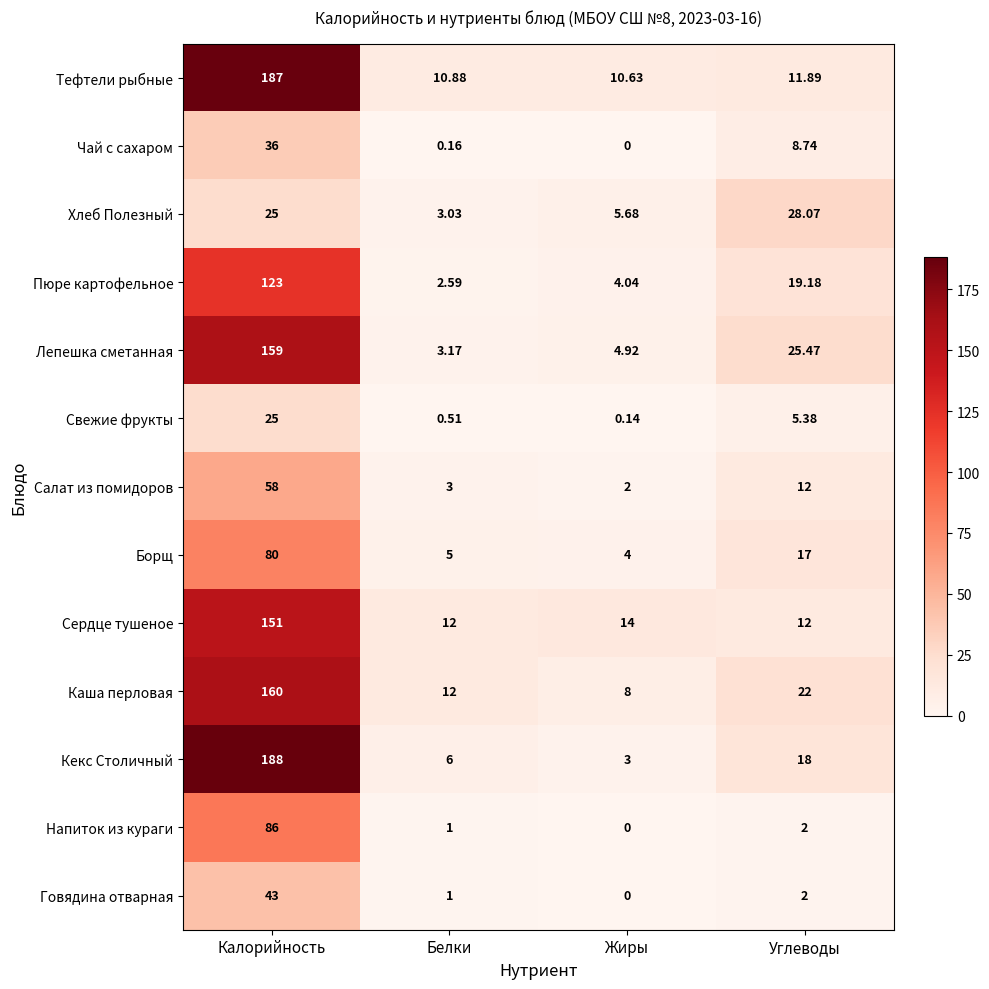

How many categories are shown in the chart?

4